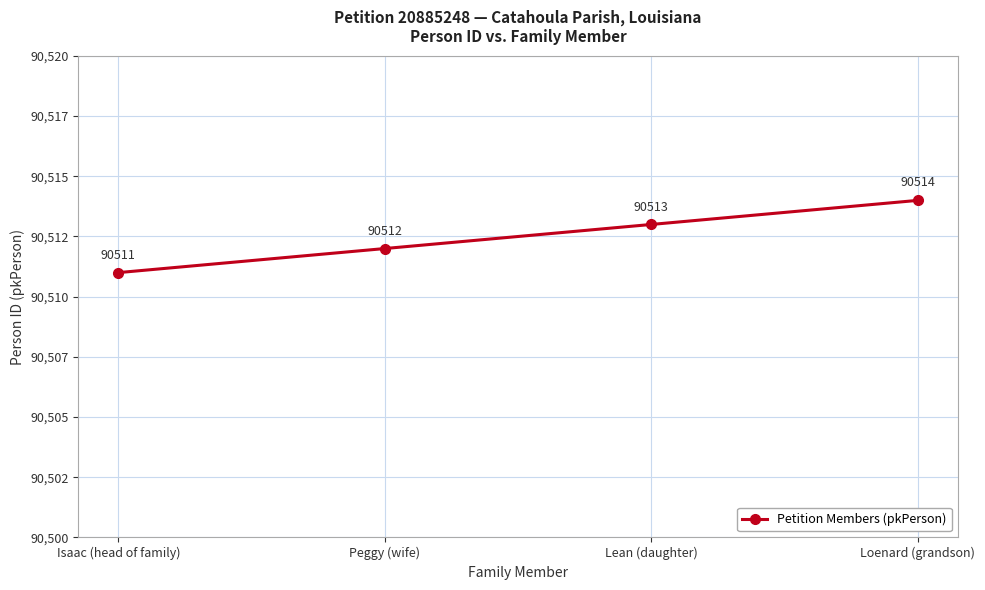

At which label is the value closest to 90512?

Peggy (wife)